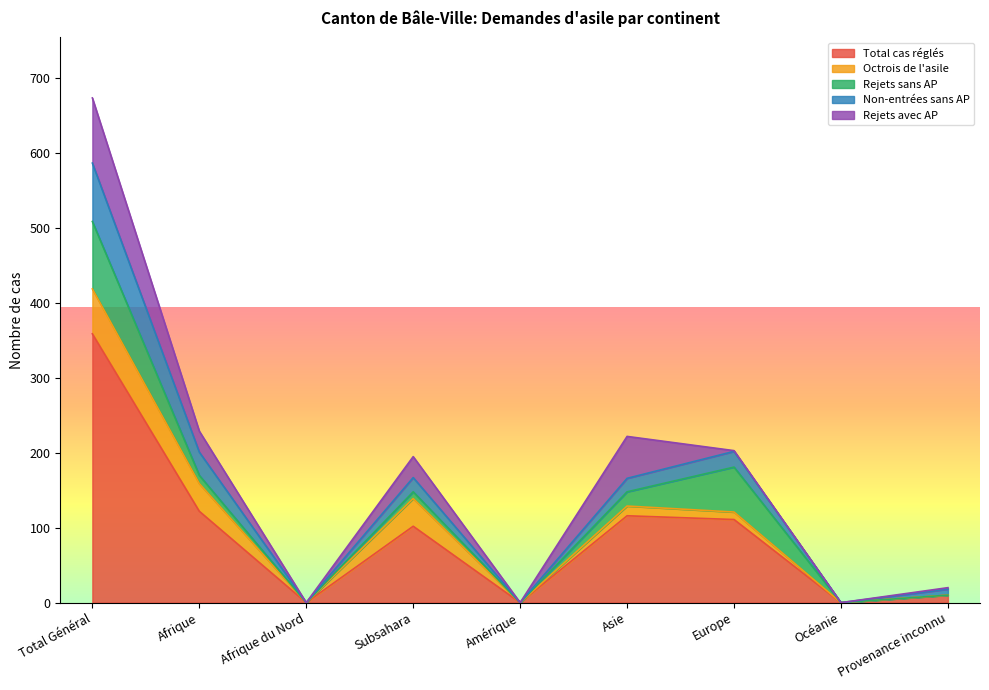

At how many categories does at least one series exceed 28?

5